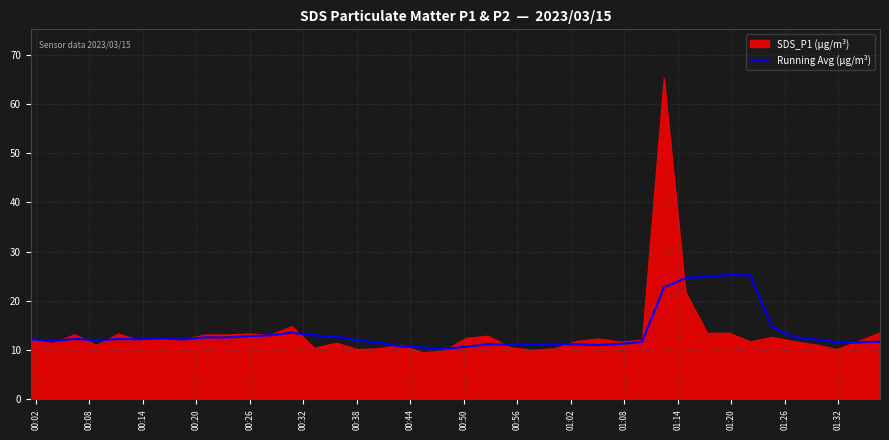

The value at 00:32 is 12.2. True or false?

True